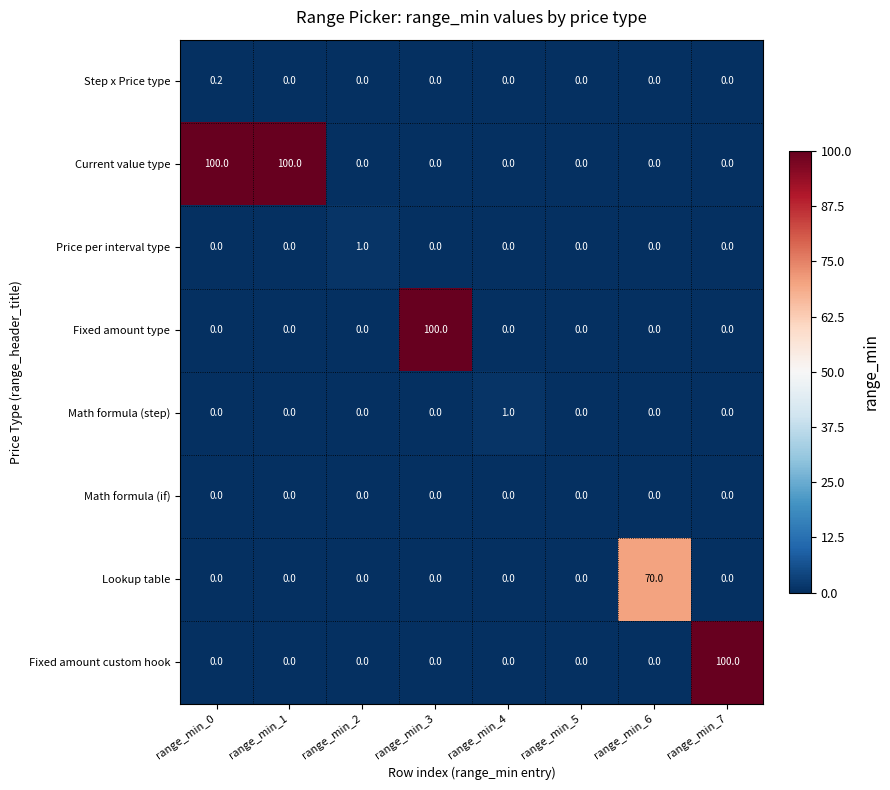

Which category has the highest value in the Price per interval type series?

range_min_2